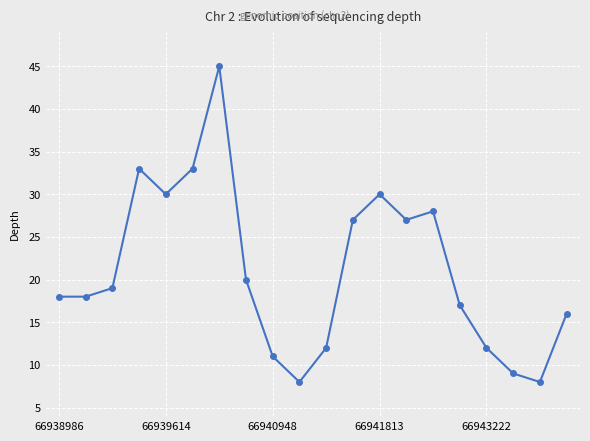

What is the value of the 10th point from the left?

8